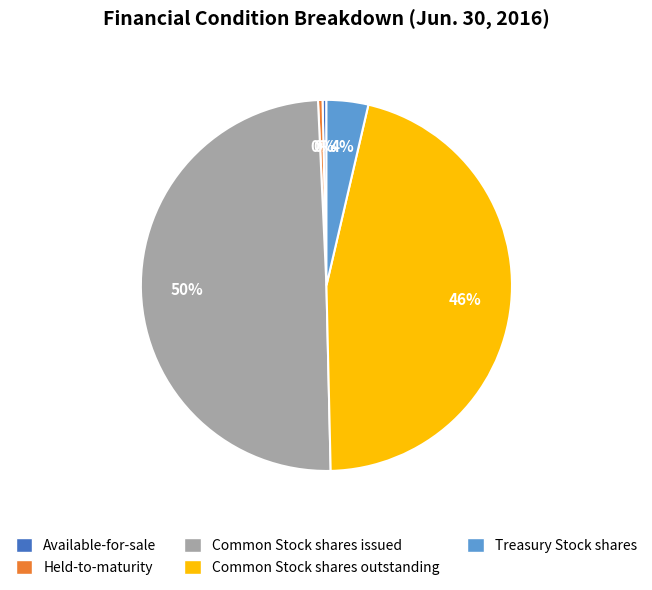

Between Common Stock shares outstanding and Treasury Stock shares, which is larger?

Common Stock shares outstanding